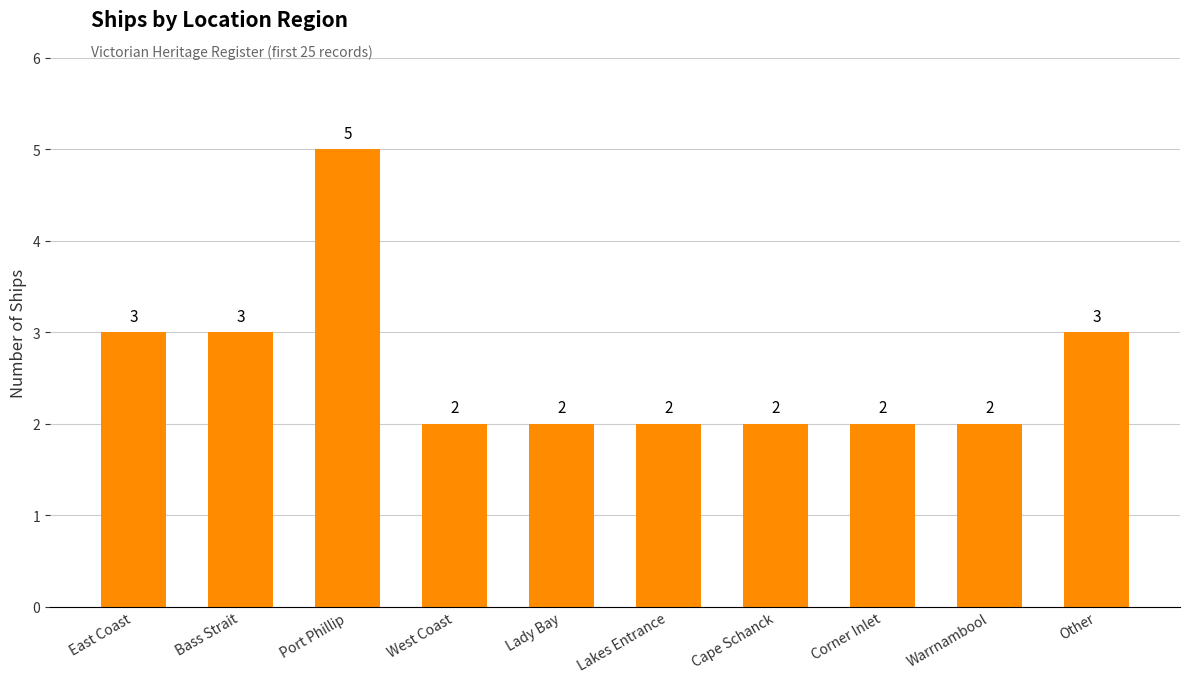

What is the difference between the maximum and minimum values?

3